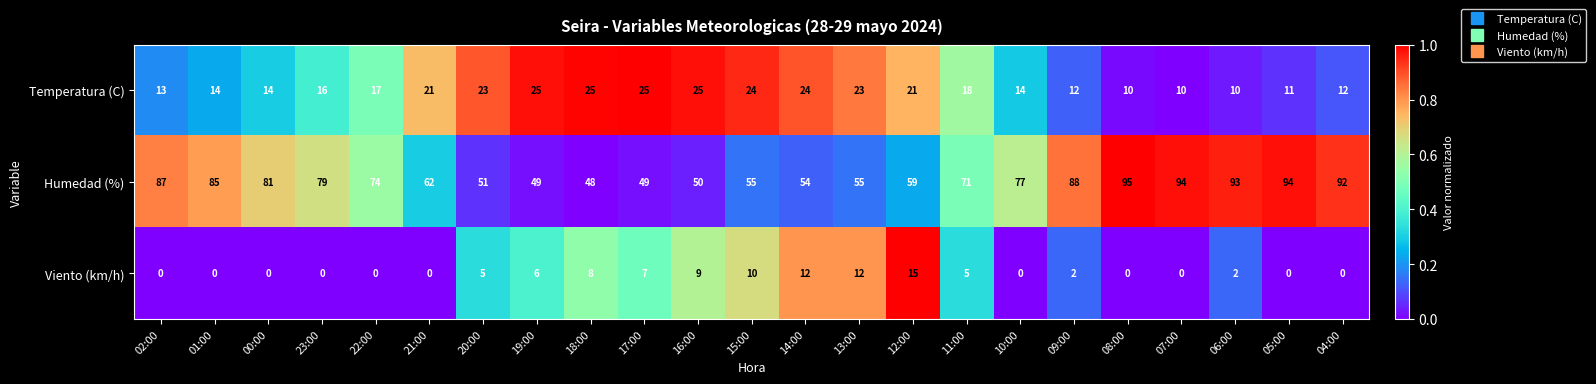

What is the difference between the second highest and second lowest values in the Humedad (%) series?

45